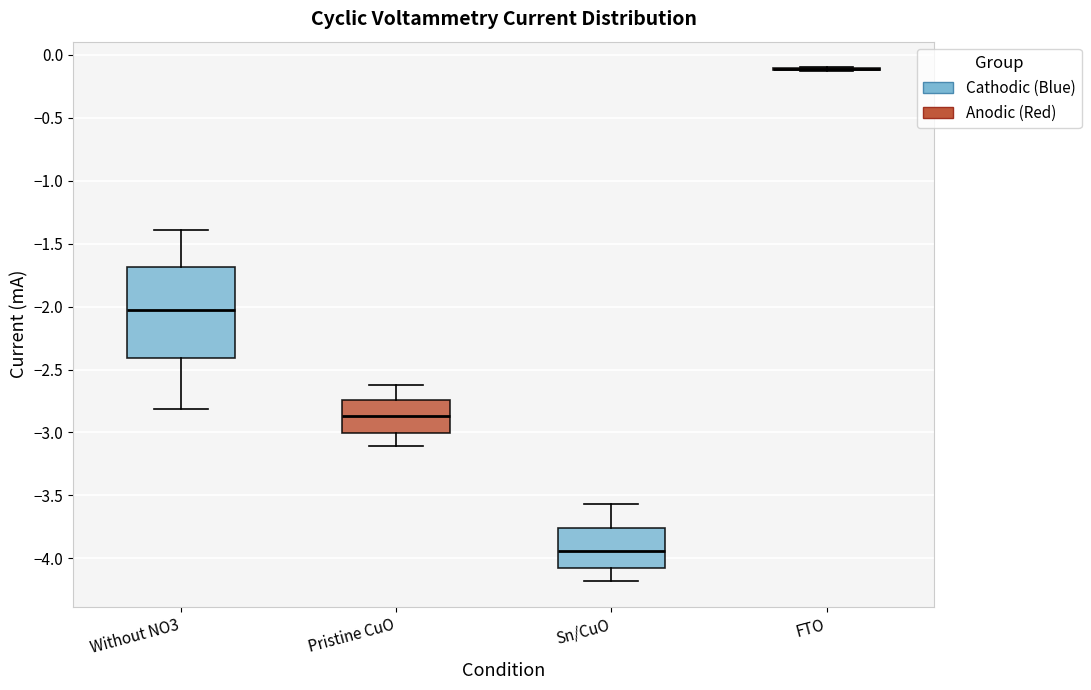

Comparing the boxes themselves (not the whiskers), which one is the tallest?

Without NO3